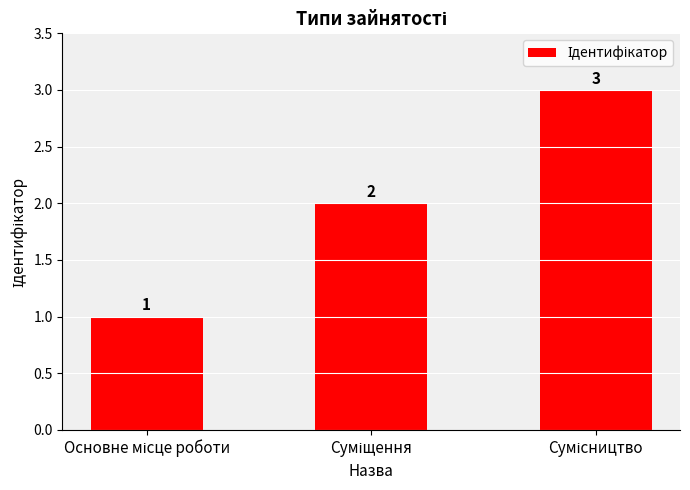

How many bars are there in total?

3